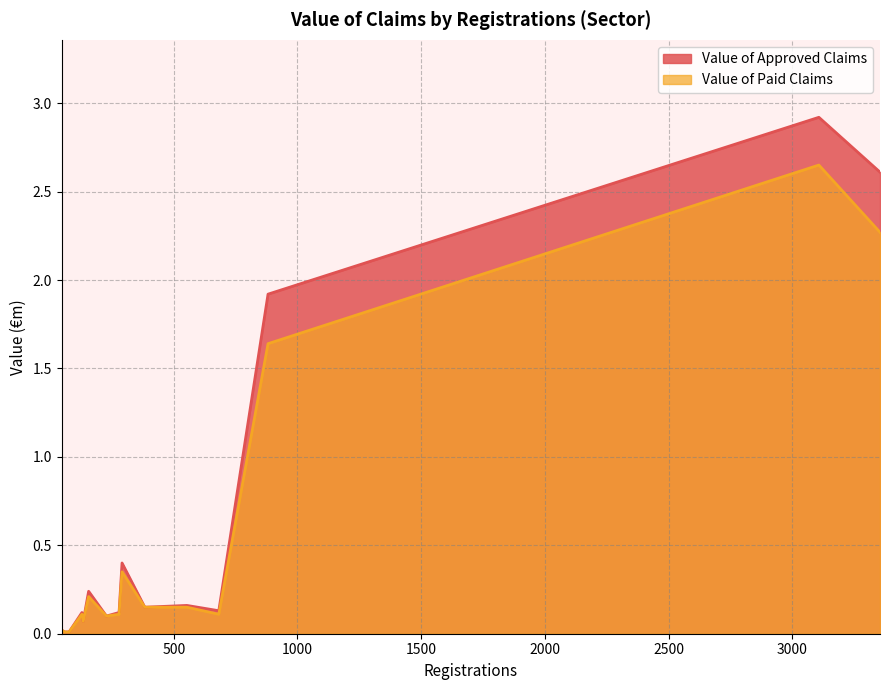

Does the chart display data point markers on the line(s)?

No